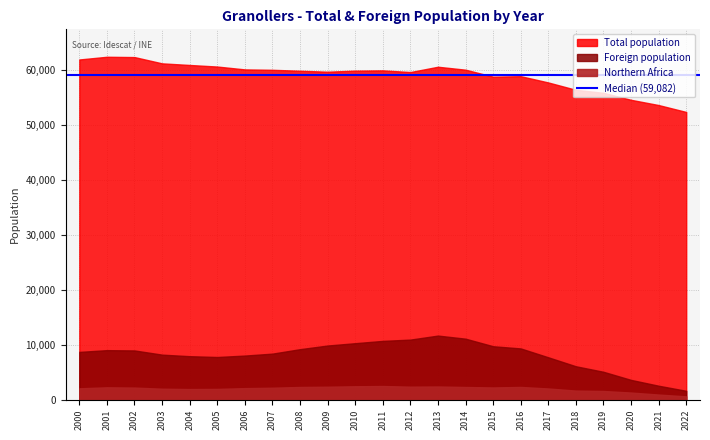

In Northern Africa, how many points are higher than both neighbors (excluding endpoints)?

4